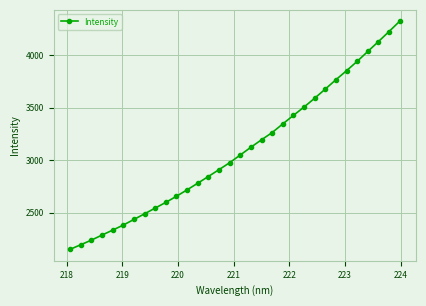

What is the sum of all values?

98985.7